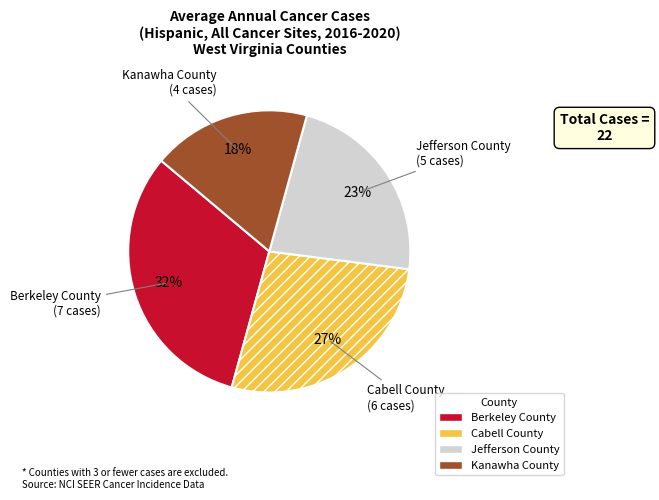

What is the ratio of the value at Kanawha County to the value at Jefferson County?

0.8